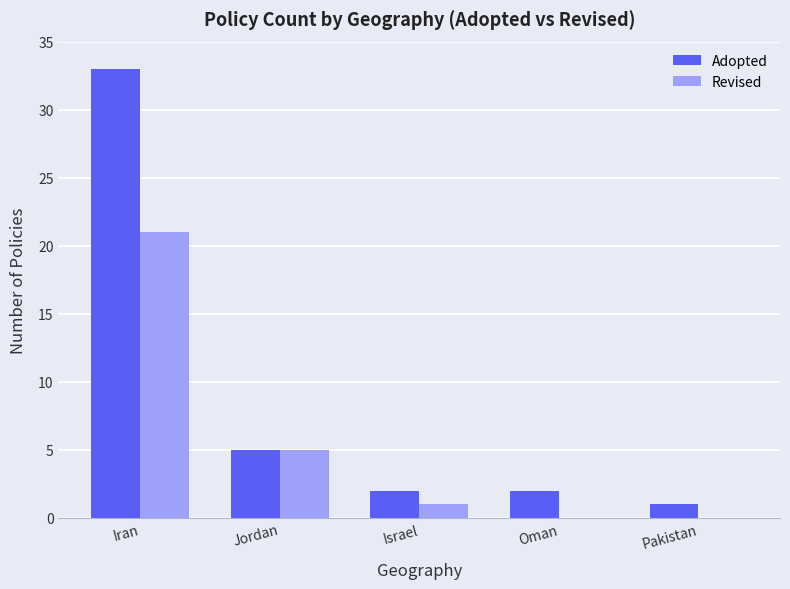

What are all the series names shown in the legend?

Adopted, Revised